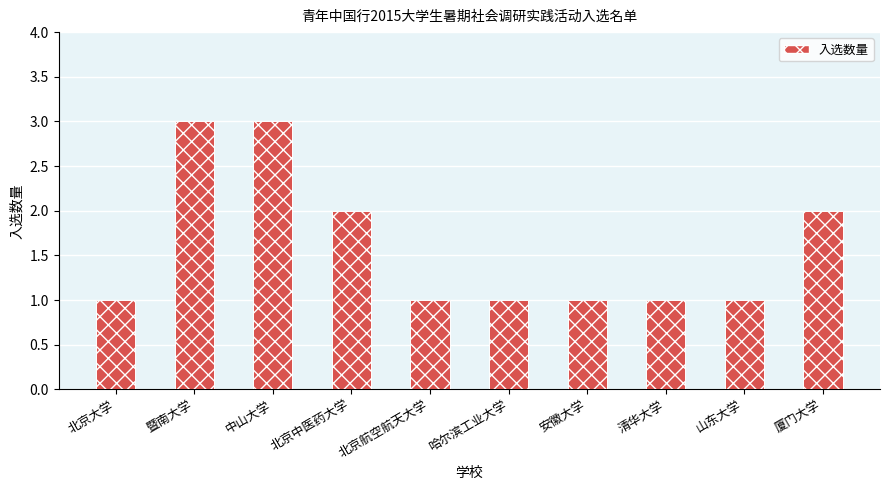

How many distinct data groups are displayed?

1